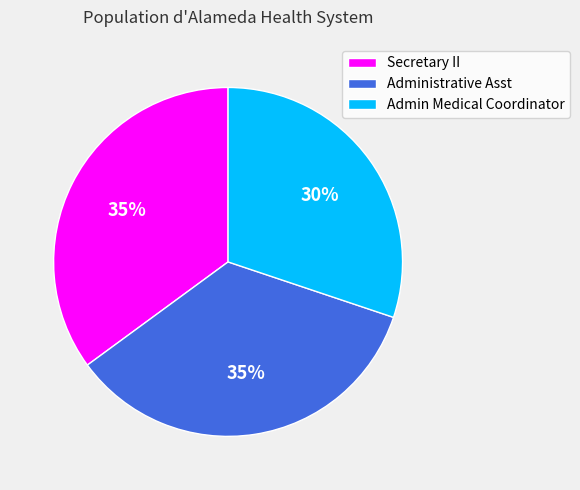

Is it true that Secretary II is 35% of the pie?

True